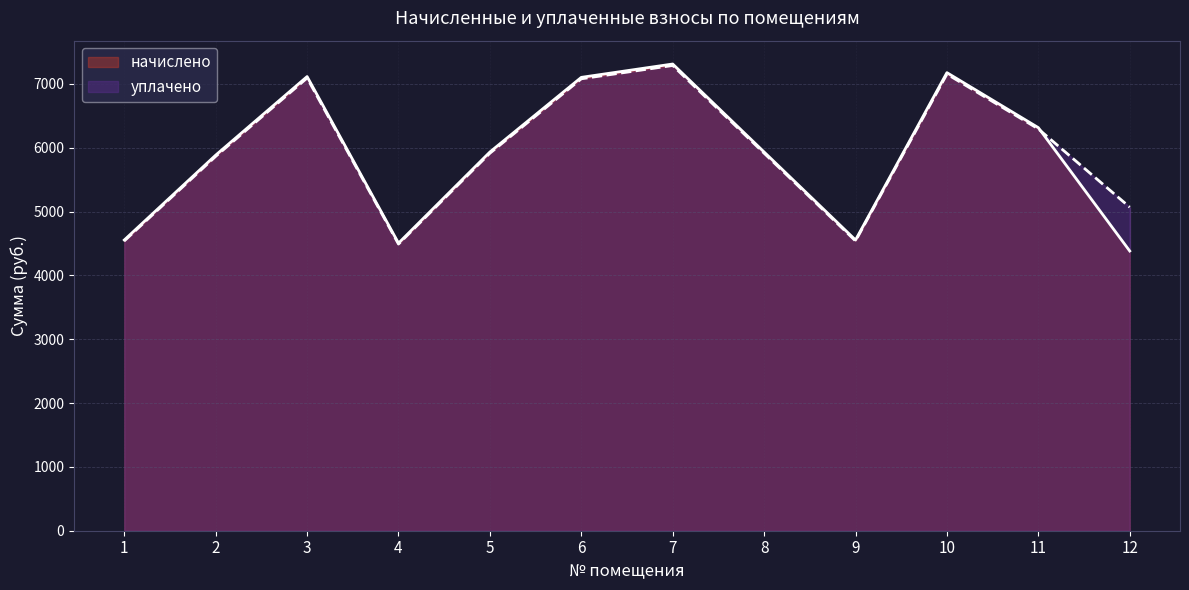

True or false: уплачено has more than 0 points higher than both neighbors.

True